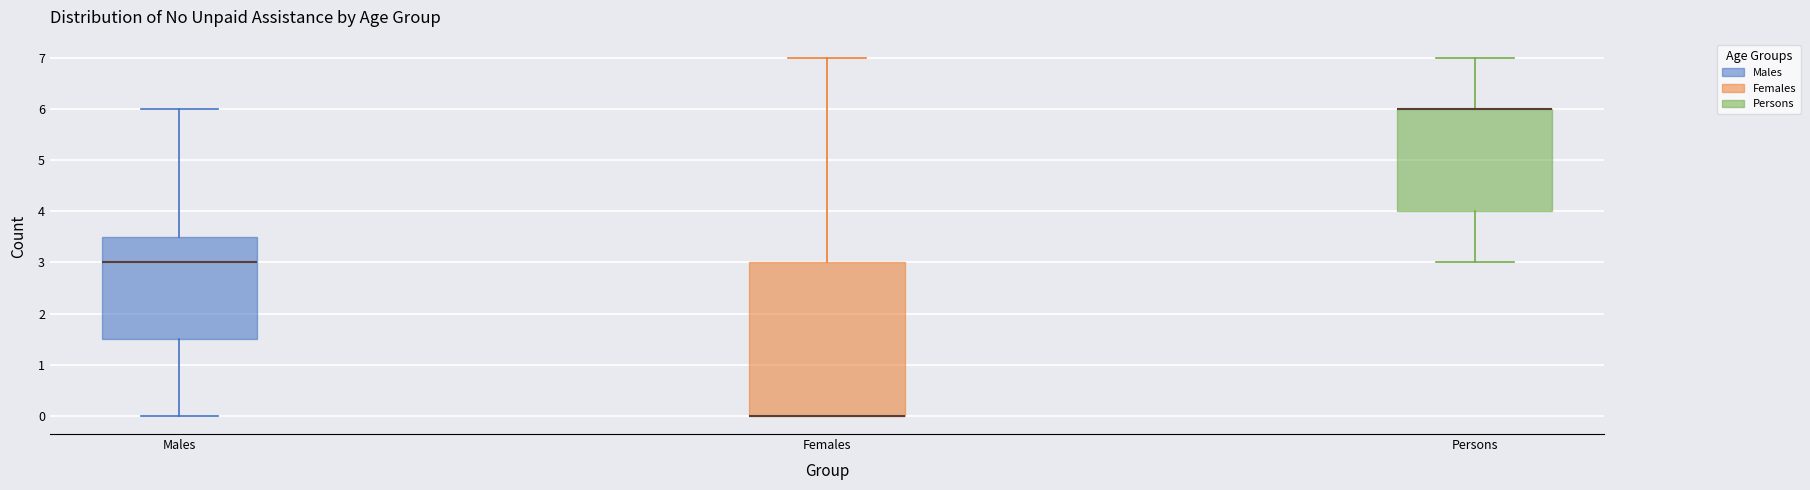

Reading left to right, transcribe this box plot: for each box, give where its median line is, the range the box spans, and where its two whiskers end, as read against the y-axis. The values are not printed on the chart, so give them approximately, as read against the axis.

Males: median 3.0, box 1.5 to 3.5, whiskers 0.0 to 6.0
Females: median 0.0 (drawn on the box's lower edge), box 0.0 to 3.0, whiskers 0.0 to 7.0
Persons: median 6.0 (drawn on the box's upper edge), box 4.0 to 6.0, whiskers 3.0 to 7.0